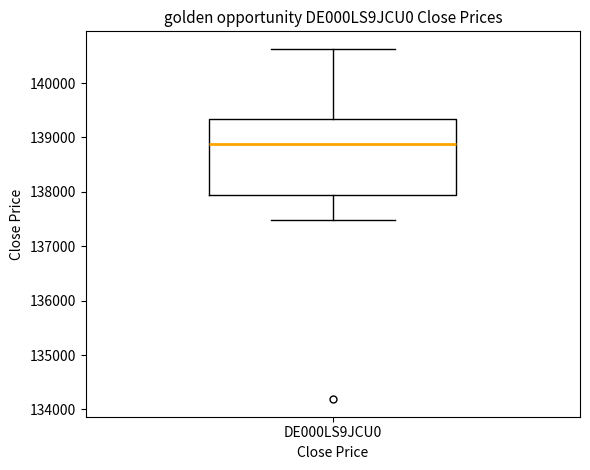

Where does the lower whisker of the box for DE000LS9JCU0 end on the y-axis? The values are not printed on the chart, so give them approximately, as read against the axis.

137500